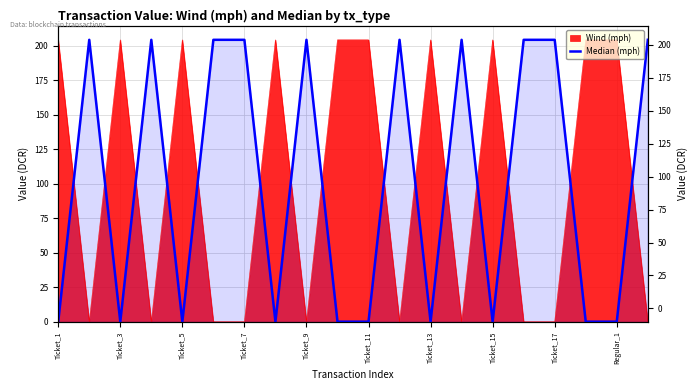

True or false: the data shows 204.4 at 13.

True